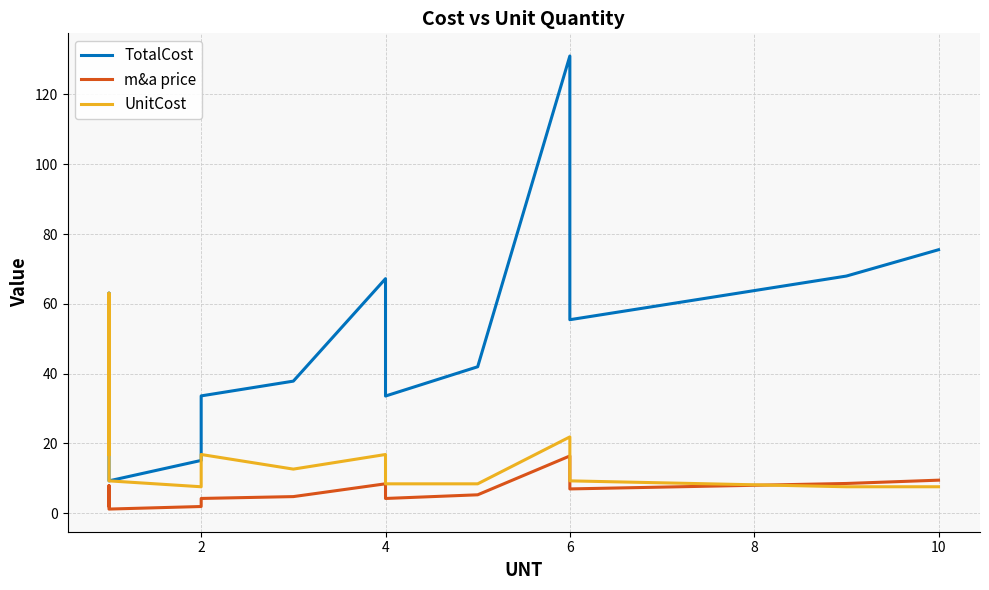

Which series ends up on top after the final intersection of UnitCost and m&a price?

m&a price